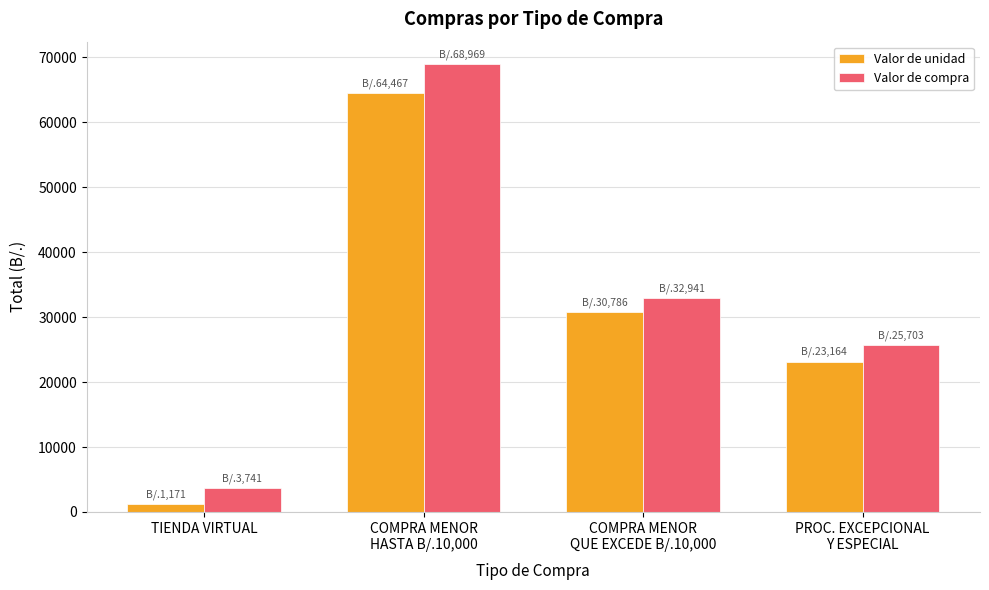

How many values in the Valor de compra series are below 32941?

2